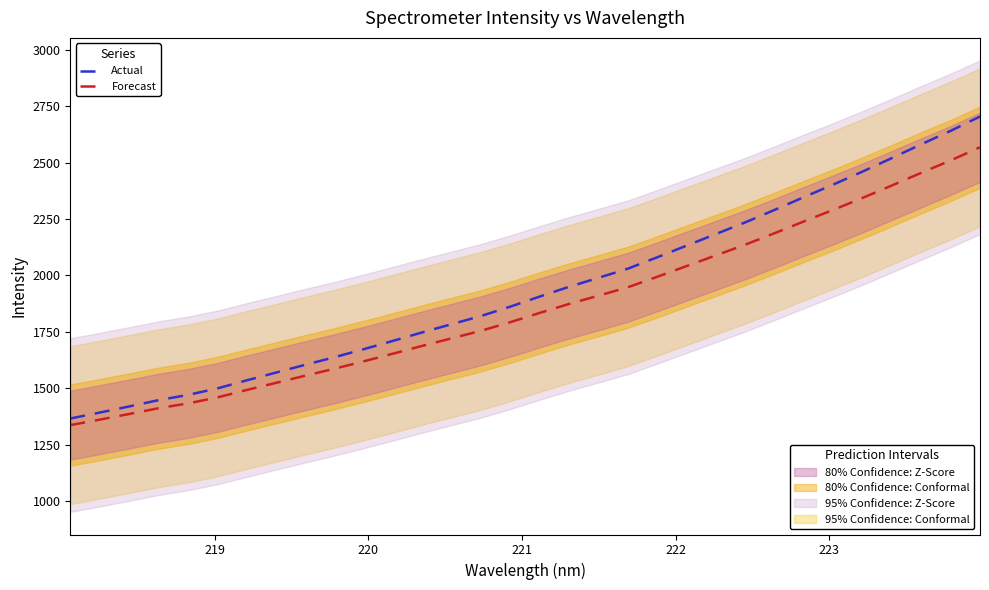

Reading right to left, what are all the values shown in this chart?

Actual: 2704.8	2641.4	2581.8	2521.0	2461.1	2403.4	2347.7	2291.0	2235.7	2184.0	2132.5	2080.8	2030.4	1989.8	1950.1	1906.9	1862.3	1820.6	1784.4	1748.0	1710.2	1673.2	1637.5	1603.7	1569.1	1534.5	1498.7	1469.9	1446.8	1418.9	1391.8	1365.4
Forecast: 2568.4	2510.1	2455.3	2399.3	2344.2	2291.1	2239.9	2187.7	2136.8	2089.3	2041.9	1994.4	1948.0	1910.6	1874.1	1834.4	1793.3	1754.9	1721.6	1688.1	1653.4	1619.3	1586.5	1555.4	1523.5	1491.8	1458.8	1432.3	1411.0	1385.4	1360.4	1336.2